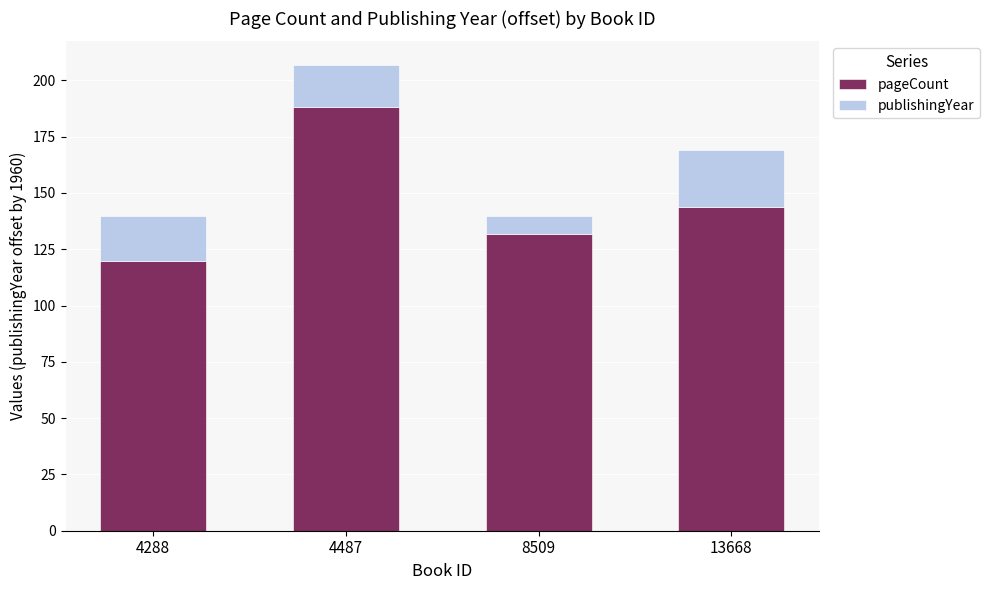

What is the maximum value for pageCount?

188